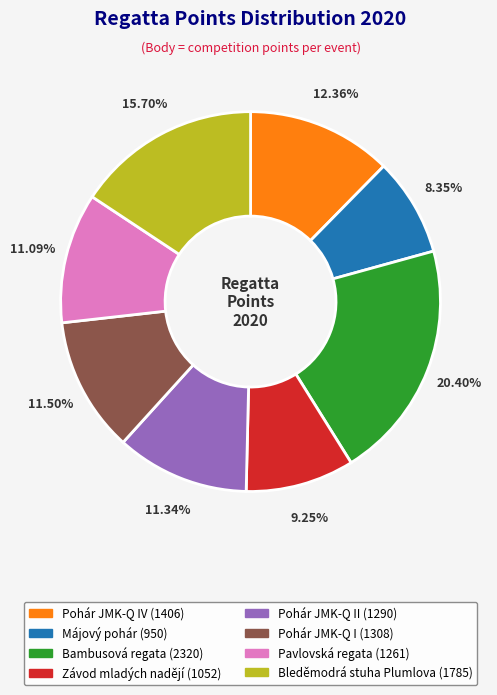

Is there a majority slice in this chart?

No